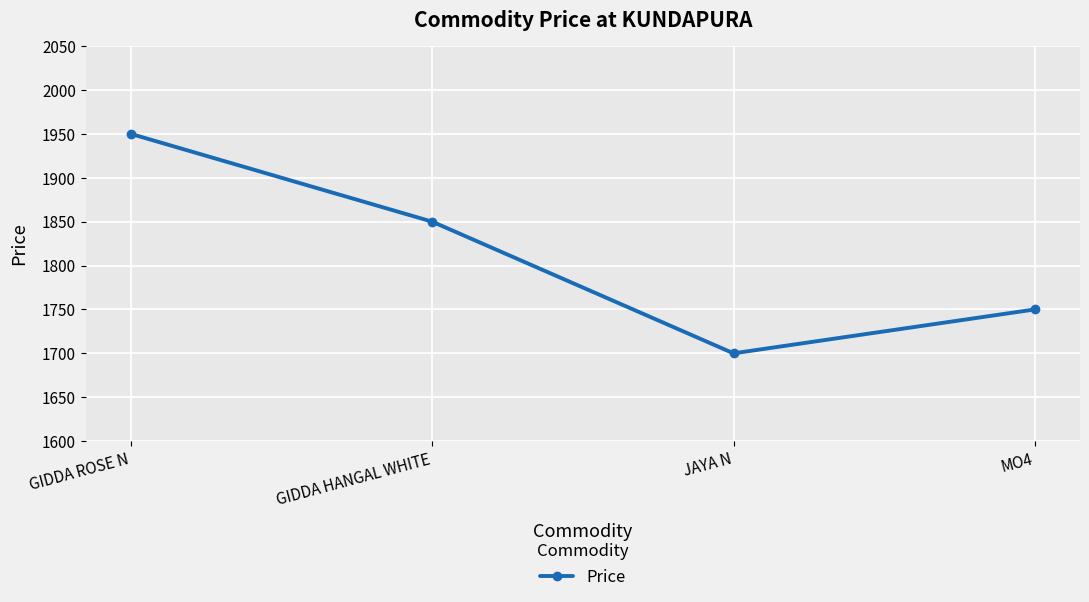

List the labels in order of value, smallest first.

JAYA N, MO4, GIDDA HANGAL WHITE, GIDDA ROSE N